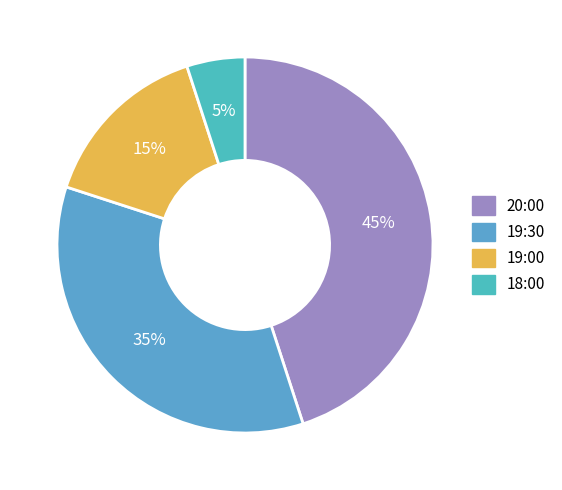

How many slices are in this pie chart?

4